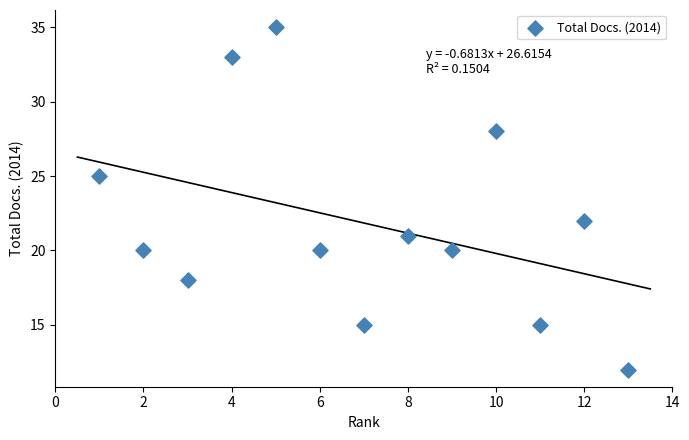

What is the range of X values (max minus min)?

12